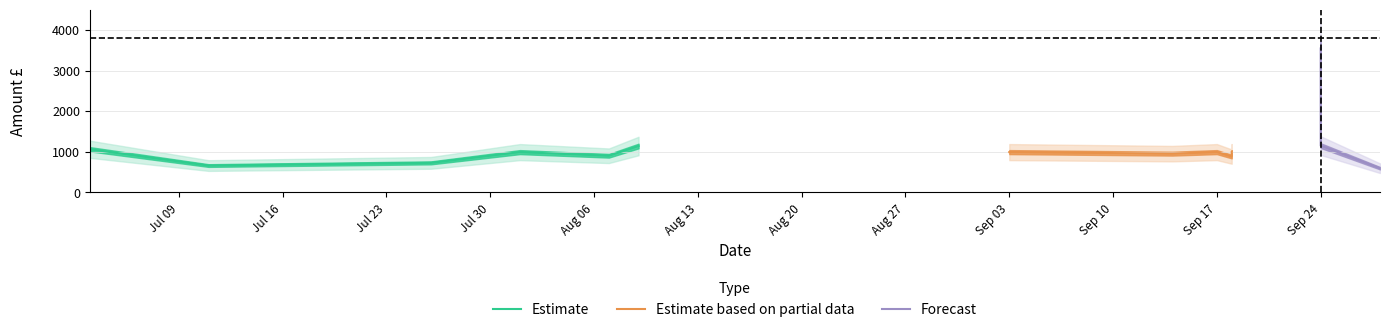

What is the highest value of the Estimate series?

1140.0